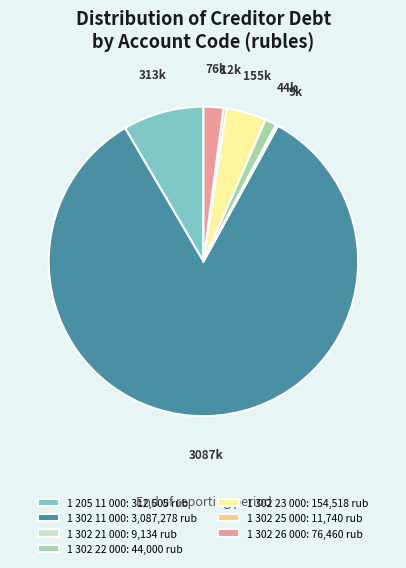

Do 1 302 26 000: 76,460 rub and 1 302 23 000: 154,518 rub together represent more than half of the pie?

No